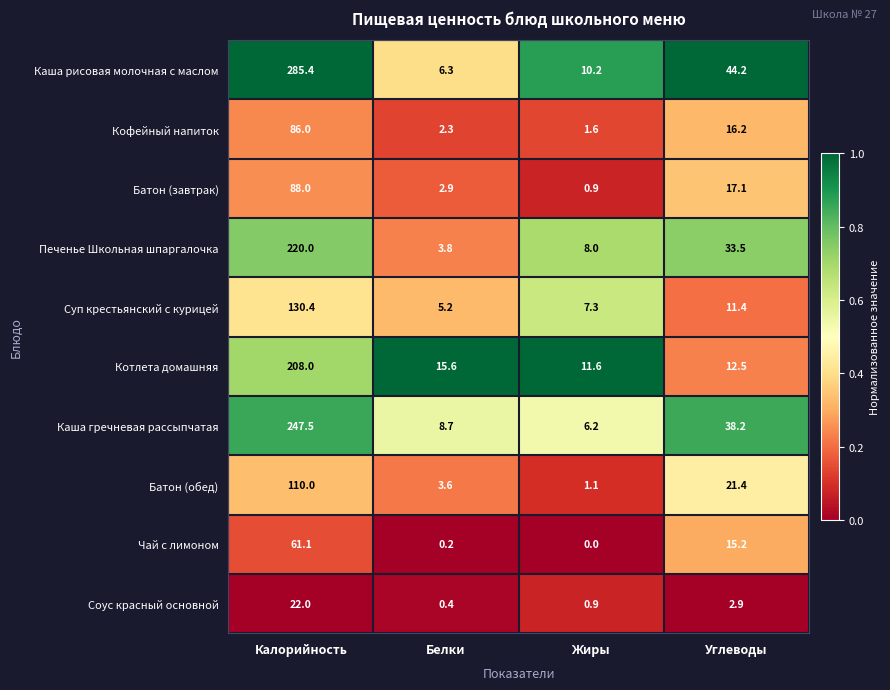

At which label does Соус красный основной reach its peak?

Калорийность